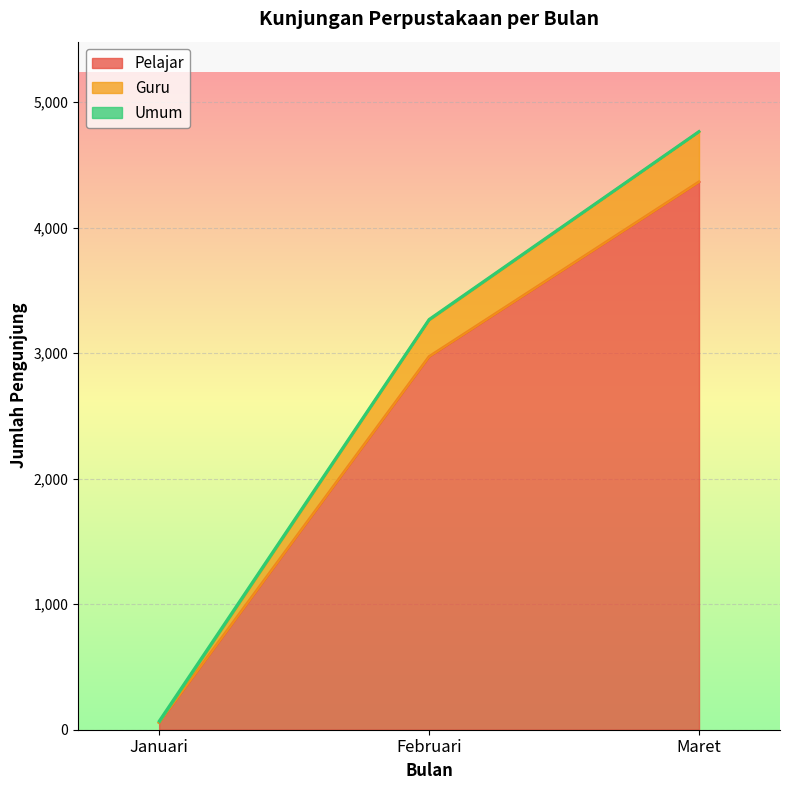

What is the maximum value for Pelajar?

4365